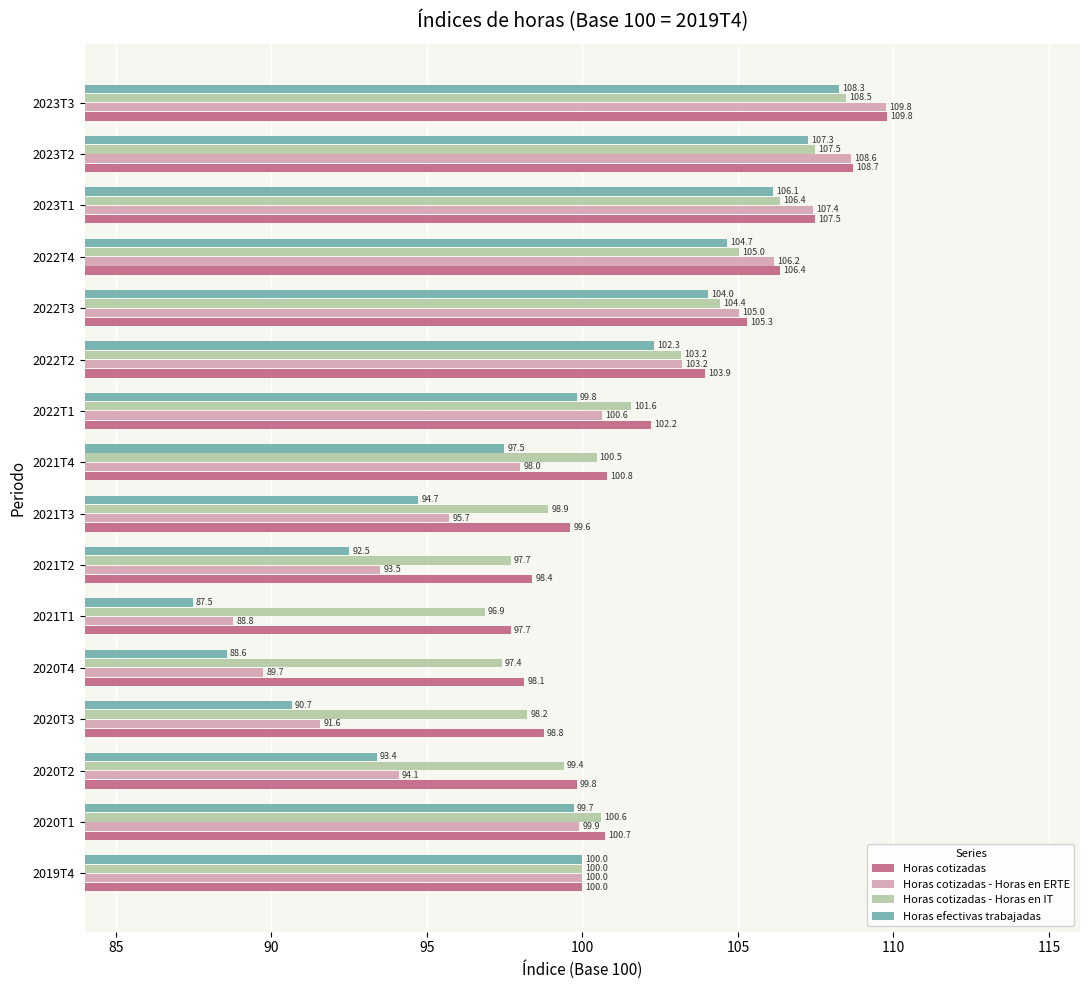

What is the maximum value for Horas cotizadas?

109.8